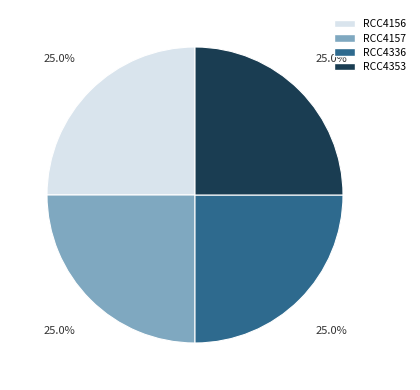

What is the ratio of the value at RCC4157 to the value at RCC4353?

1.0